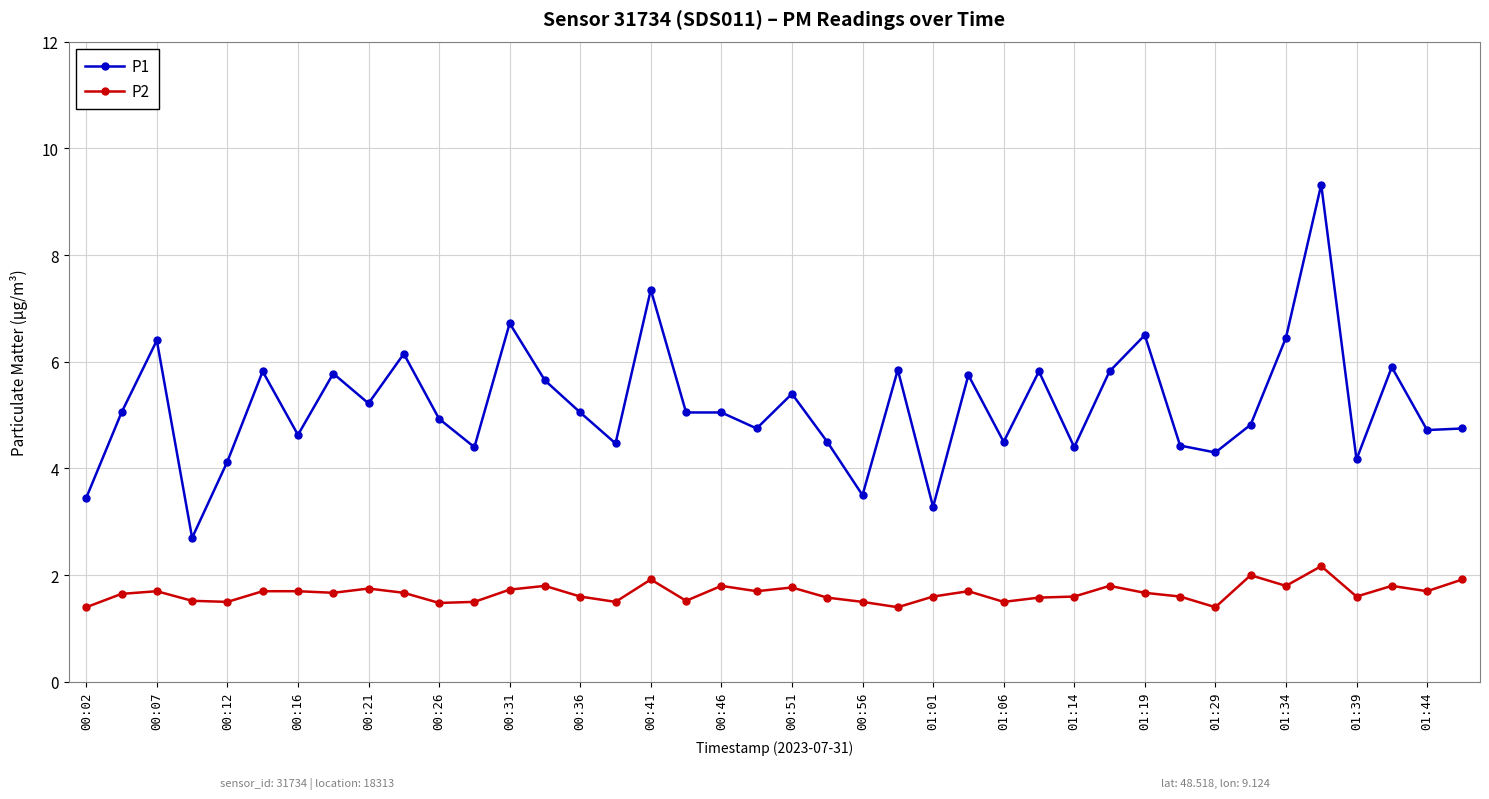

List the series in order of their peak value, lowest first.

P2, P1